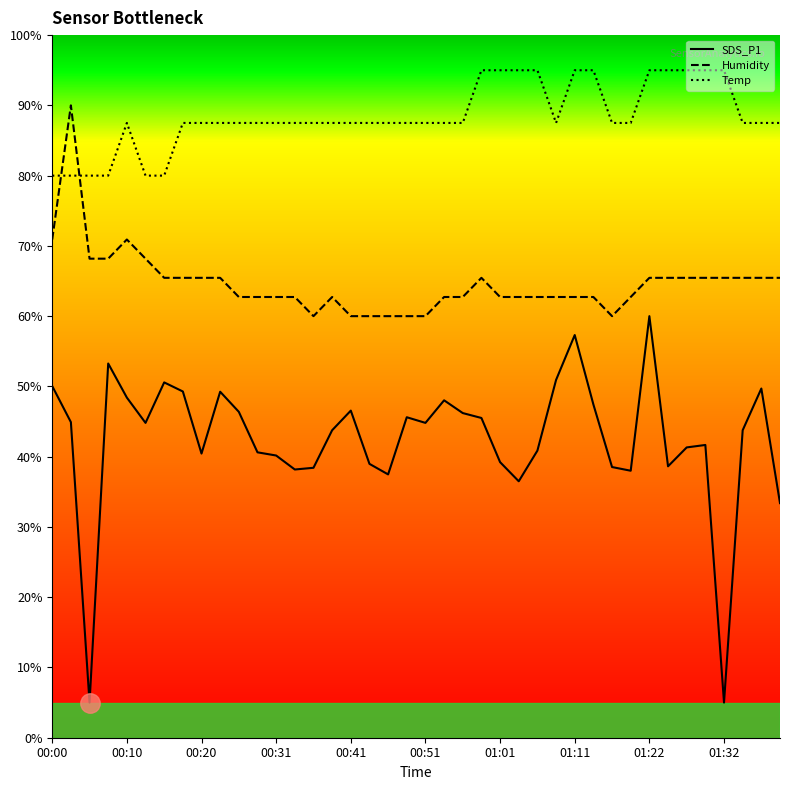

True or false: Humidity and SDS_P1 cross at least once.

False